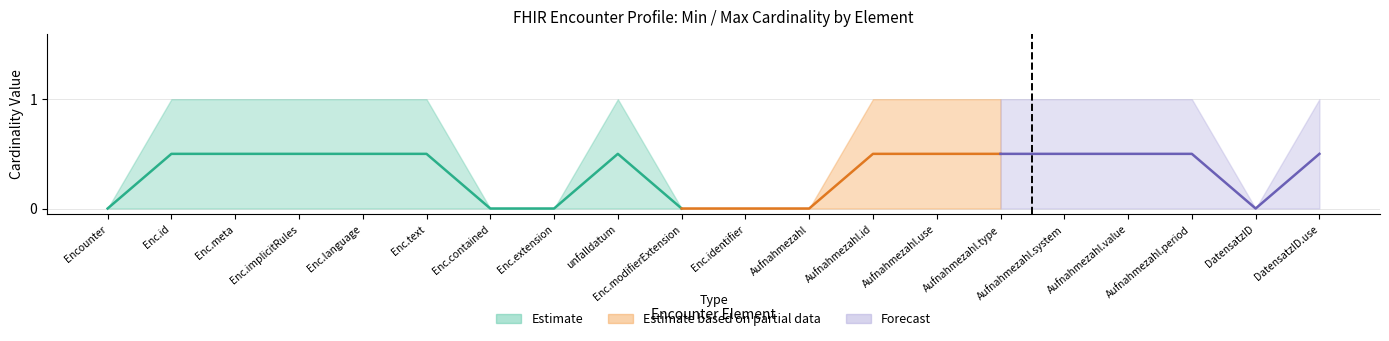

True or false: Min and Base Max cross at least once.

False